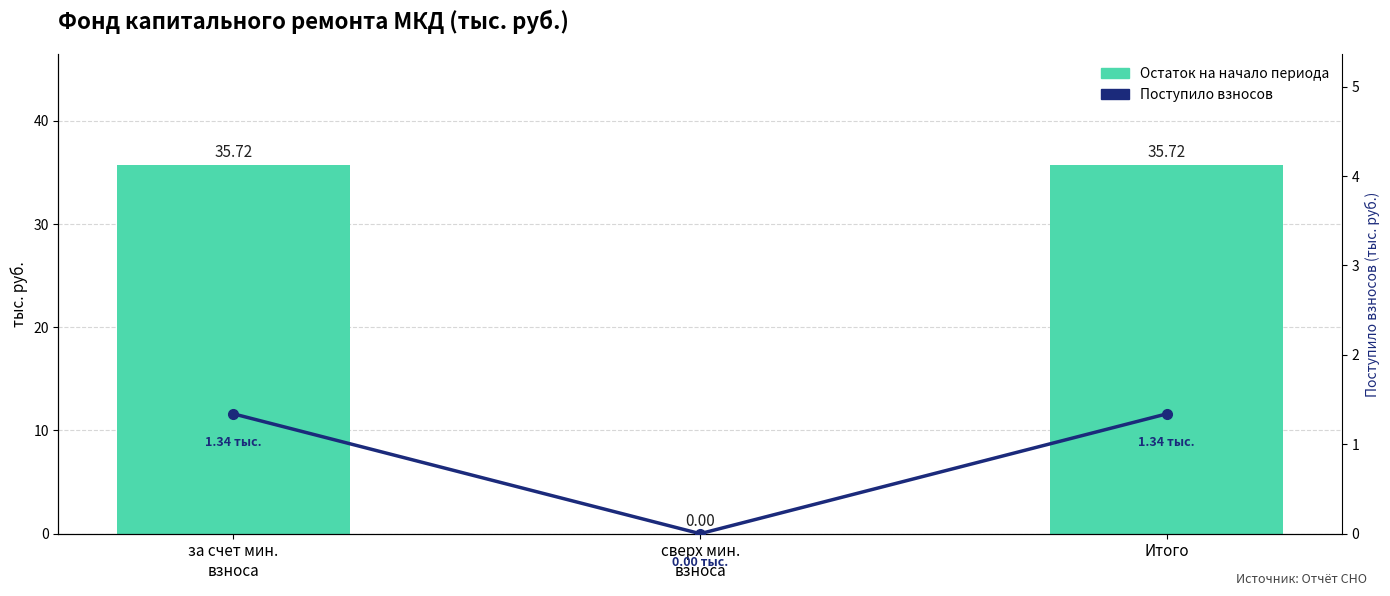

Which category has the lowest value in the Поступило взносов series?

сверх мин.
взноса